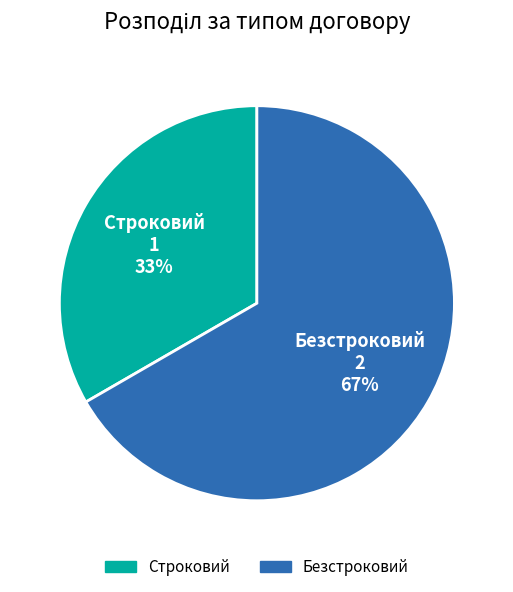

Rank the categories by value from lowest to highest.

Строковий, Безстроковий